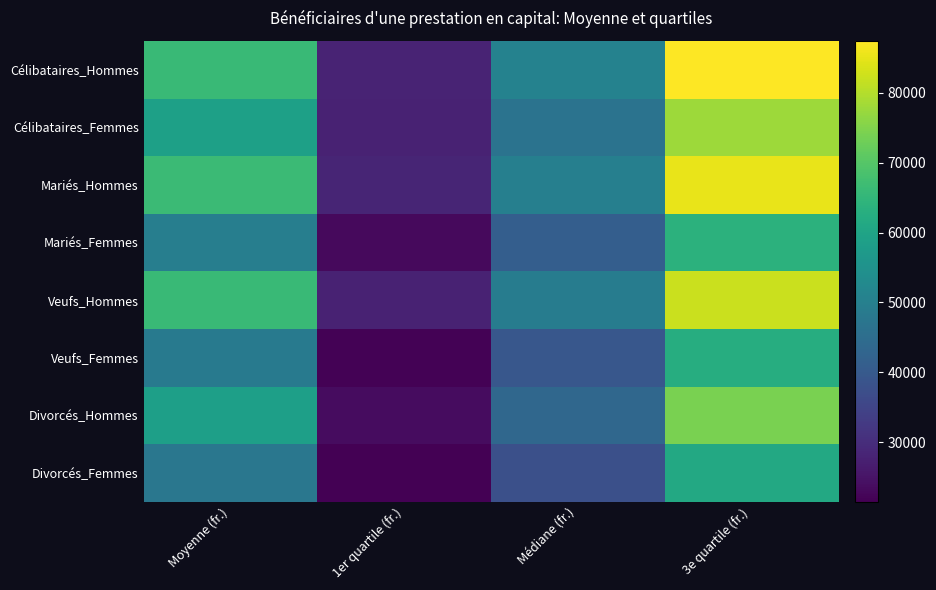

How many series are shown in this chart?

8